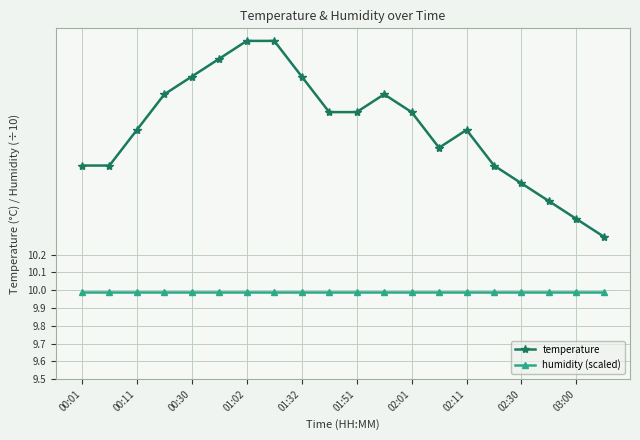

List the series in order of their peak value, highest first.

temperature, humidity (scaled)